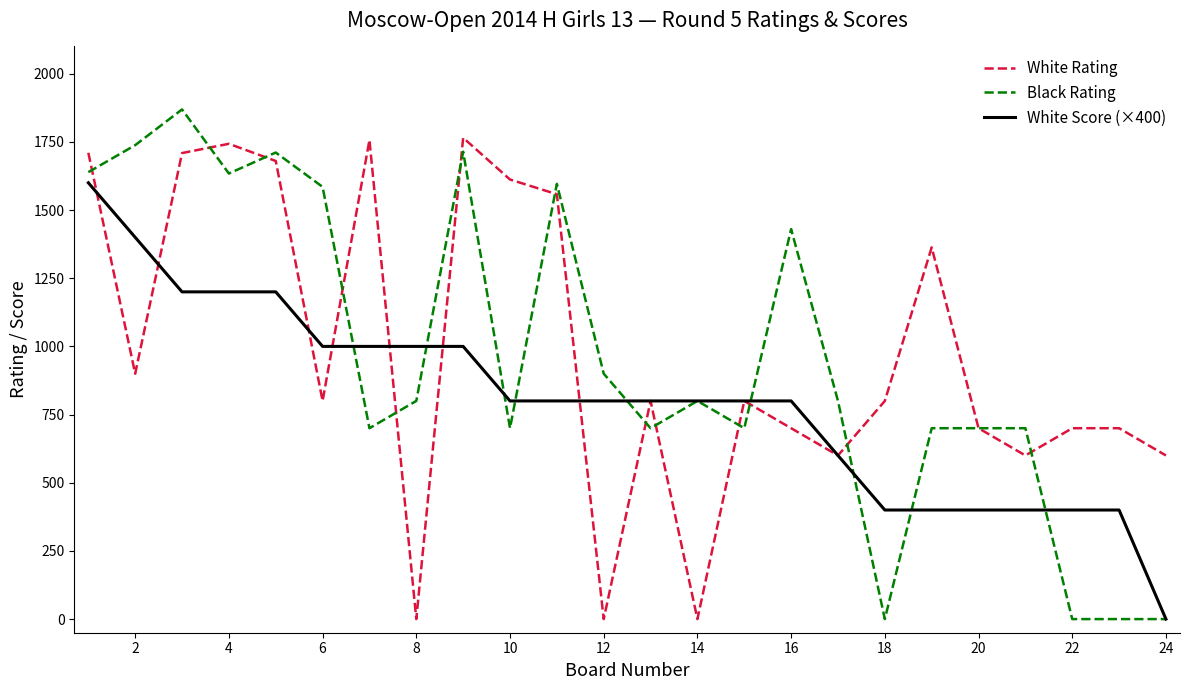

How many series are shown in this chart?

3